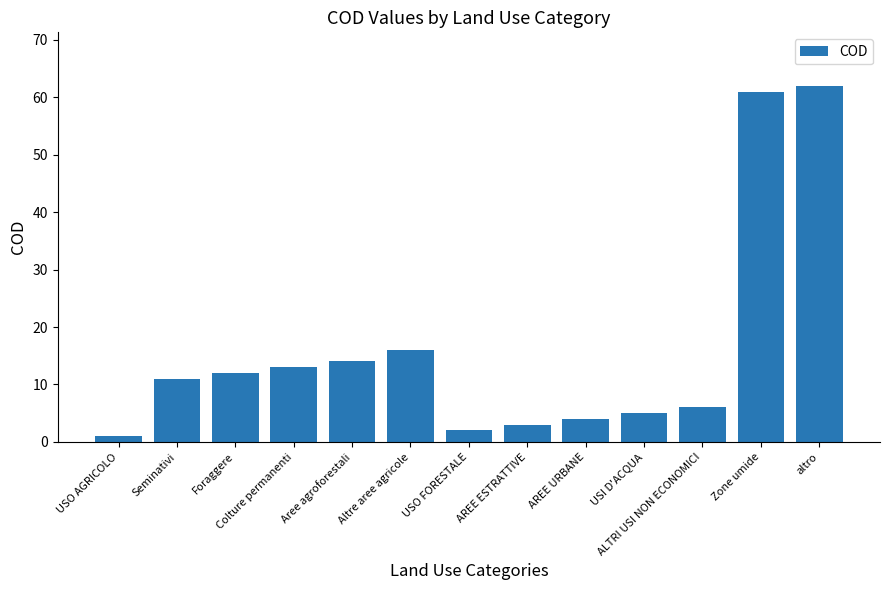

How many bars are there in total?

13